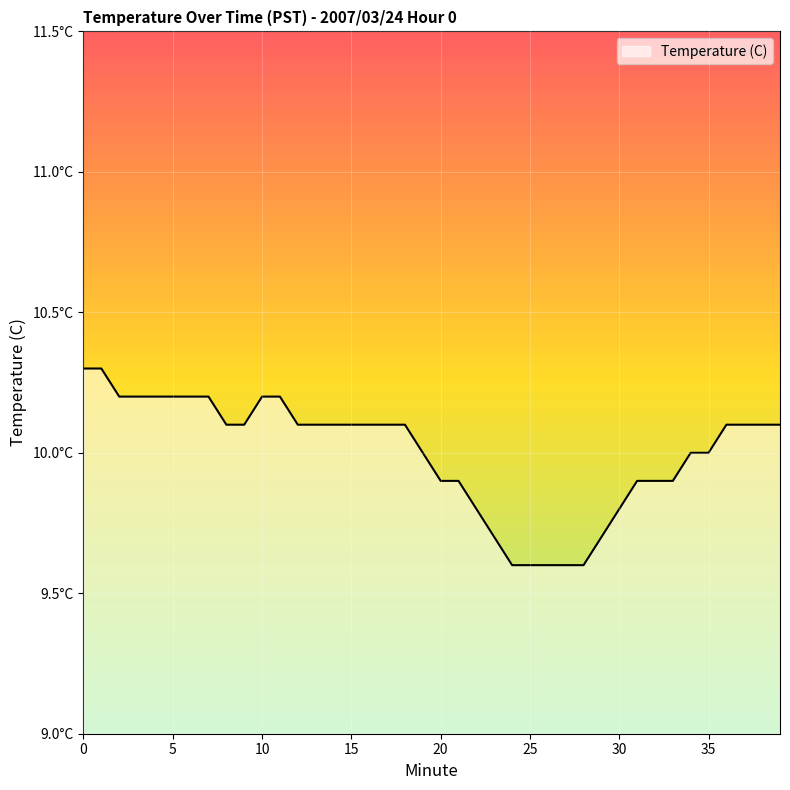

Count the values in the range 9 to 10.

17